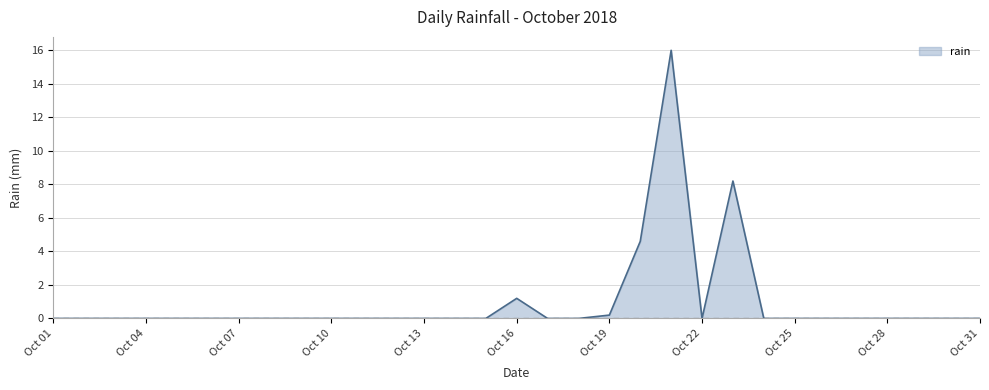

What is the maximum value shown in the chart?

16.0